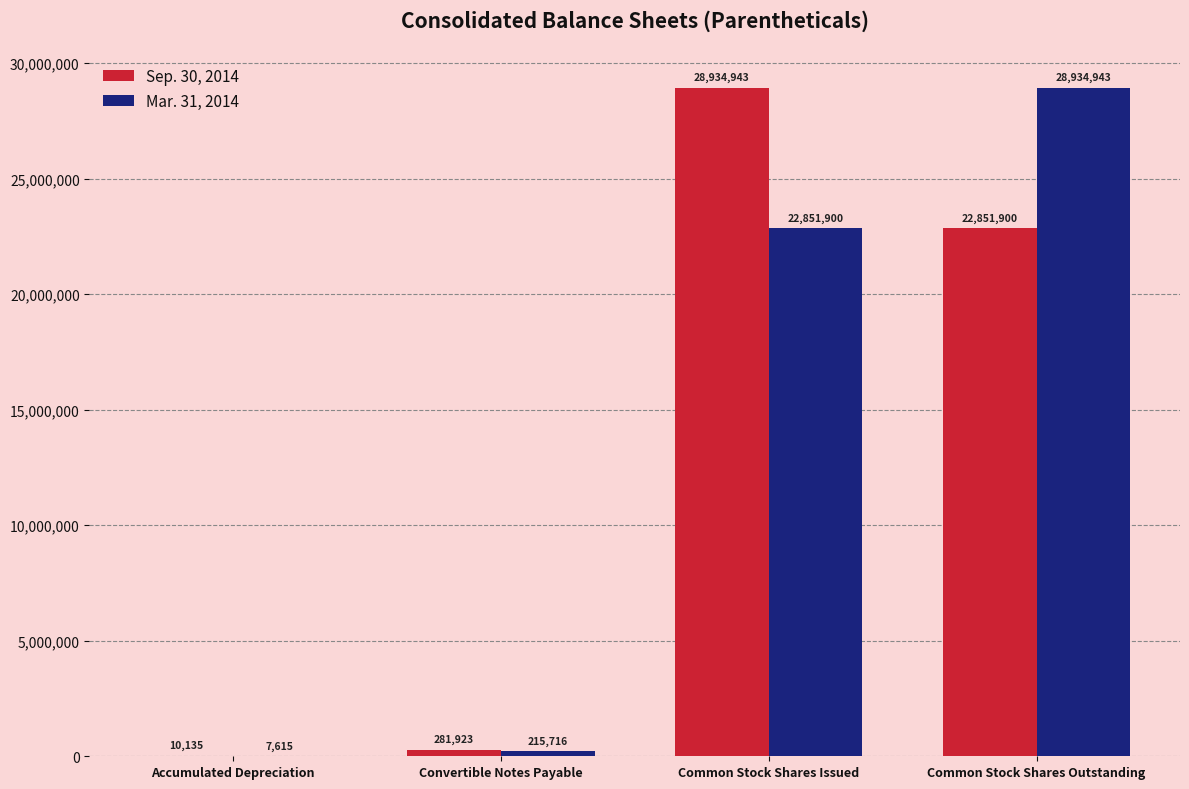

Which series changed the most between Accumulated Depreciation and Common Stock Shares Outstanding?

Mar. 31, 2014